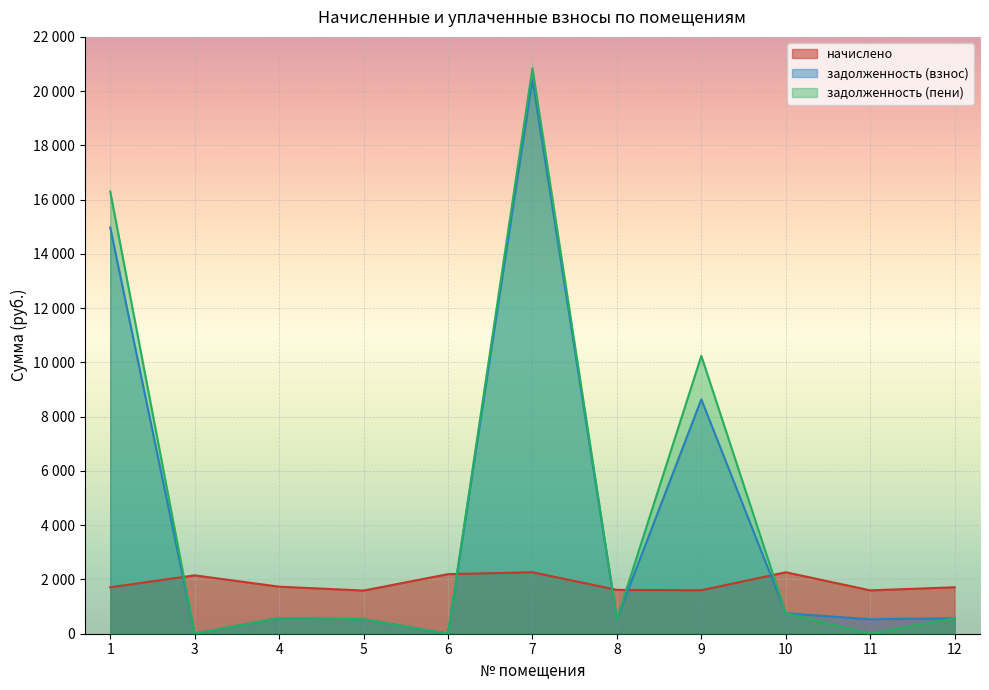

True or false: начислено and задолженность (взнос) intersect in this chart.

True